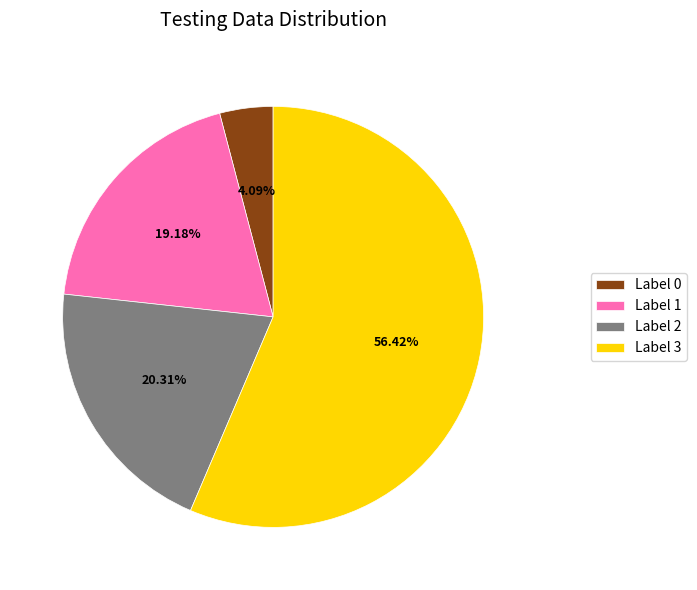

Rank the categories by value from lowest to highest.

Label 0, Label 1, Label 2, Label 3